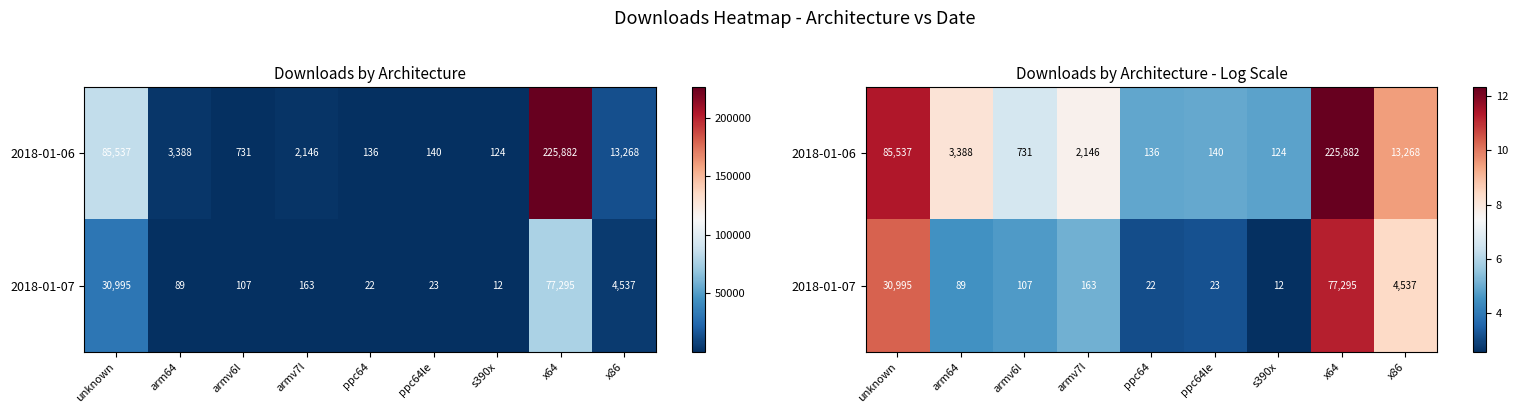

List the series in order of their peak value, lowest first.

2018-01-07, 2018-01-06